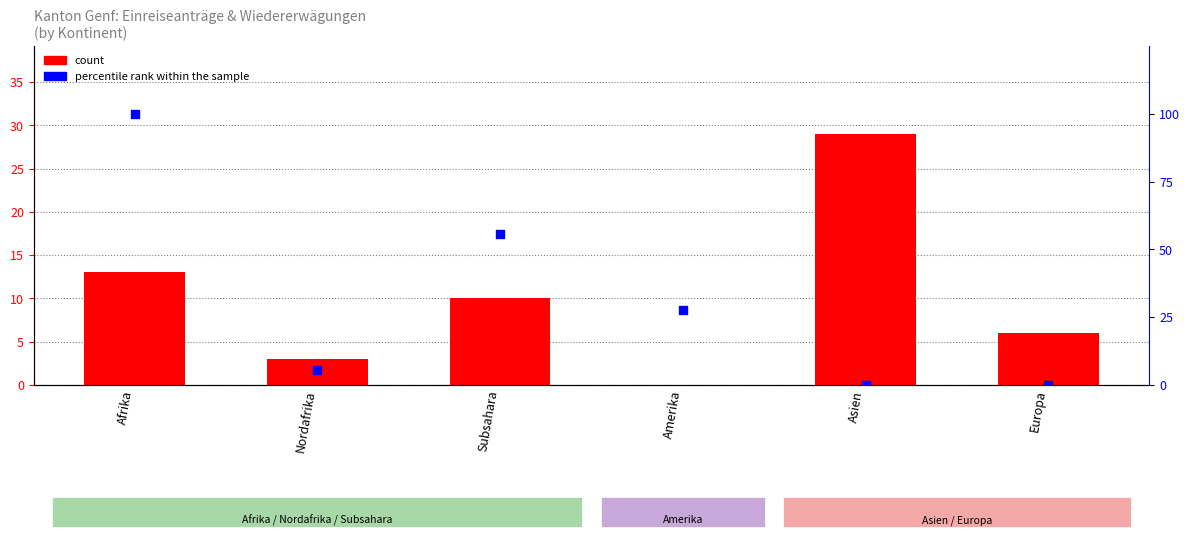

Which series has the largest total across all categories?

percentile rank within the sample